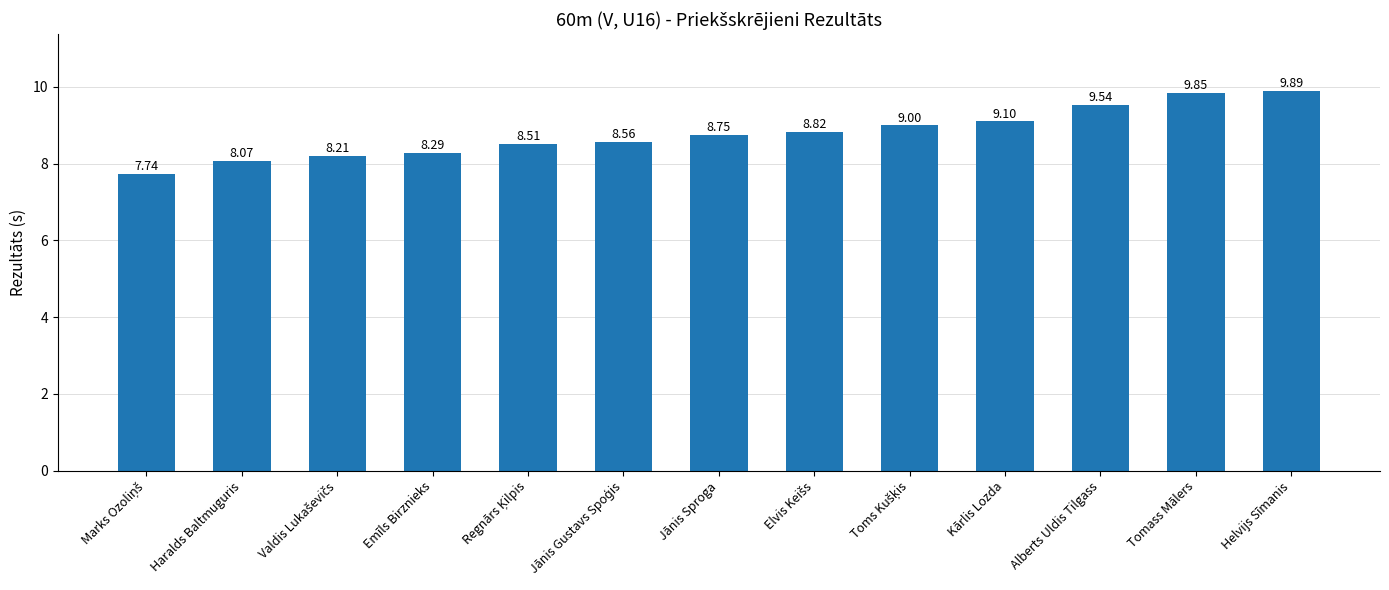

What is the change in value from Emīls Birznieks to Helvijs Sīmanis?

+1.6